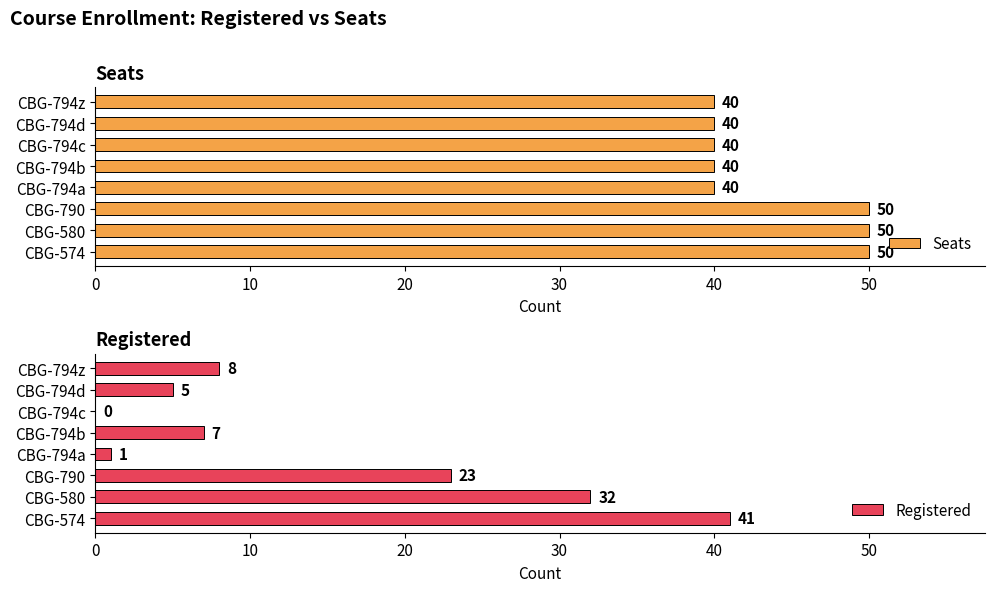

The Registered series shows 3 at CBG-794b. True or false?

False